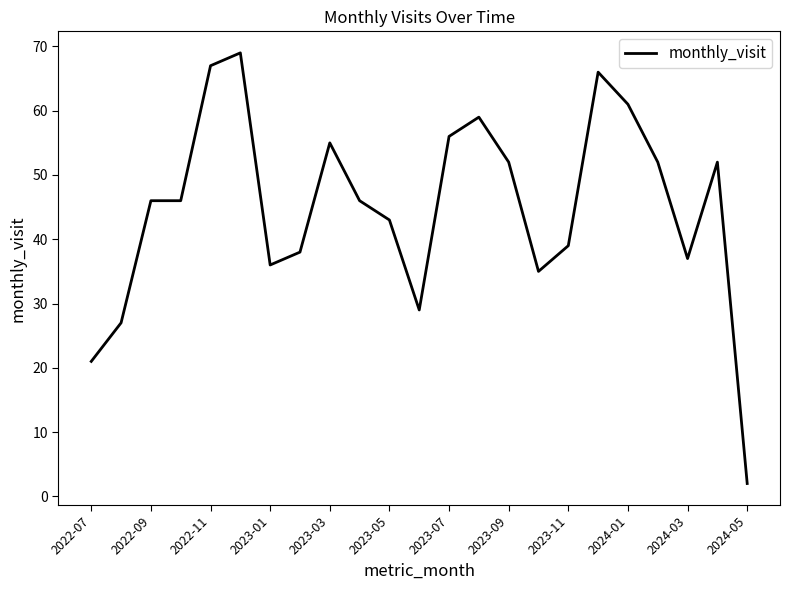

What is the greatest value displayed?

69